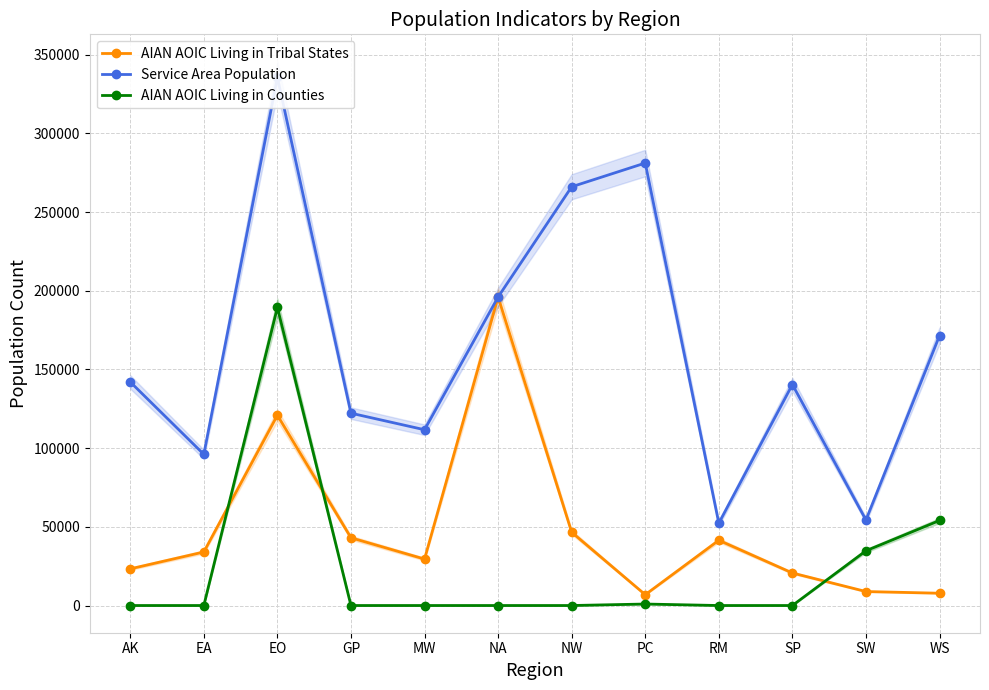

List the series in order of their peak value, highest first.

Service Area Population, AIAN AOIC Living in Tribal States, AIAN AOIC Living in Counties